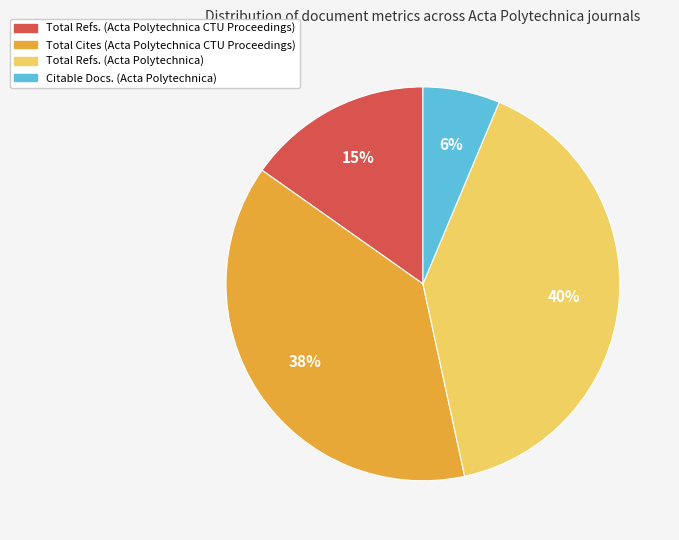

Rank the categories by value from lowest to highest.

Citable Docs. (Acta Polytechnica), Total Refs. (Acta Polytechnica CTU Proceedings), Total Cites (Acta Polytechnica CTU Proceedings), Total Refs. (Acta Polytechnica)